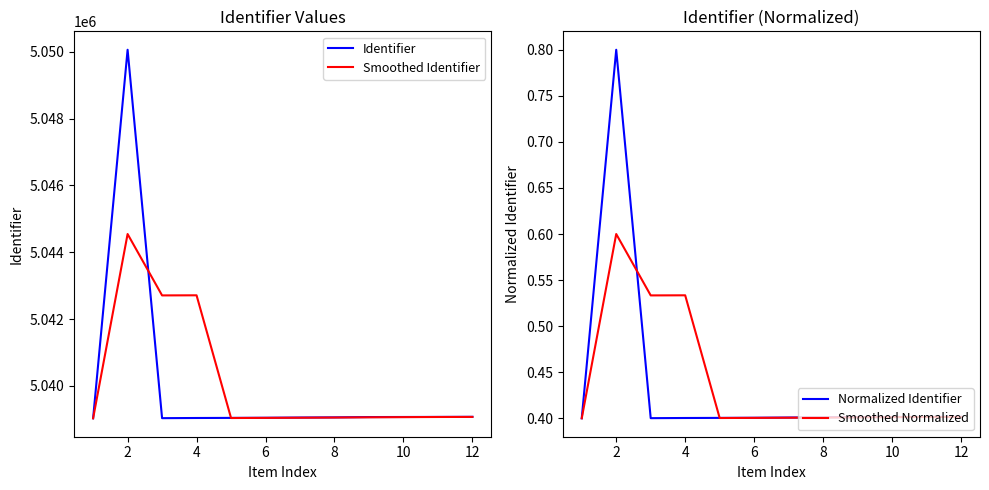

True or false: Normalized Identifier and Smoothed Identifier intersect in this chart.

False